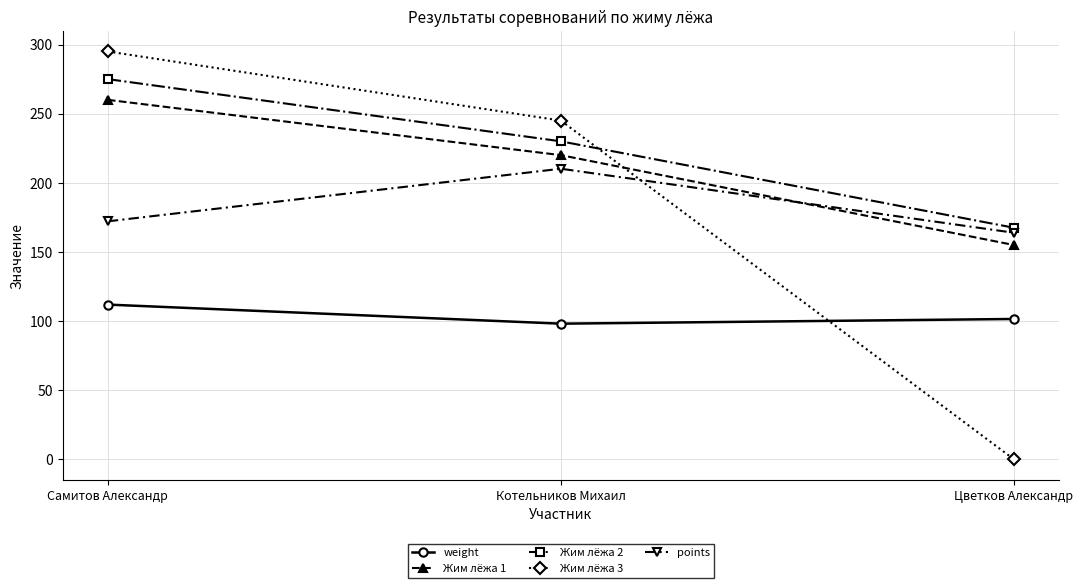

Between Котельников Михаил and Цветков Александр, which series saw the biggest shift?

Жим лёжа 3